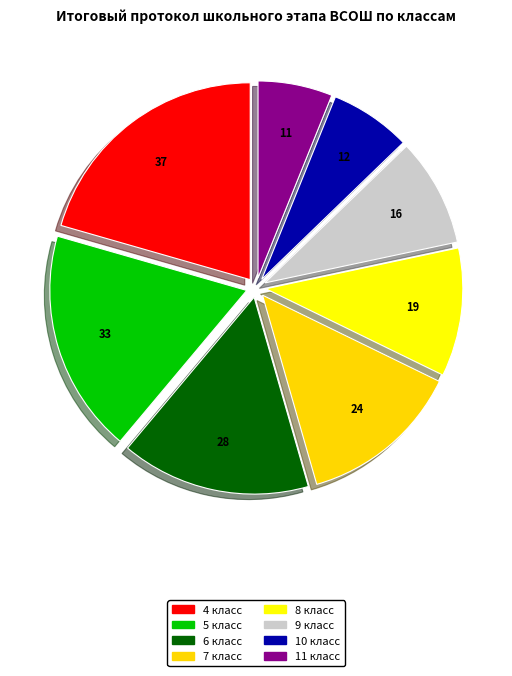

Count the number of slices in the pie.

8